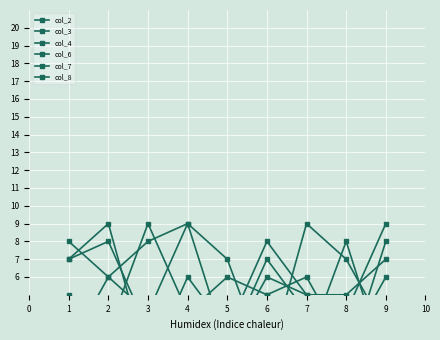

How many values in the col_2 series exceed 4?

4